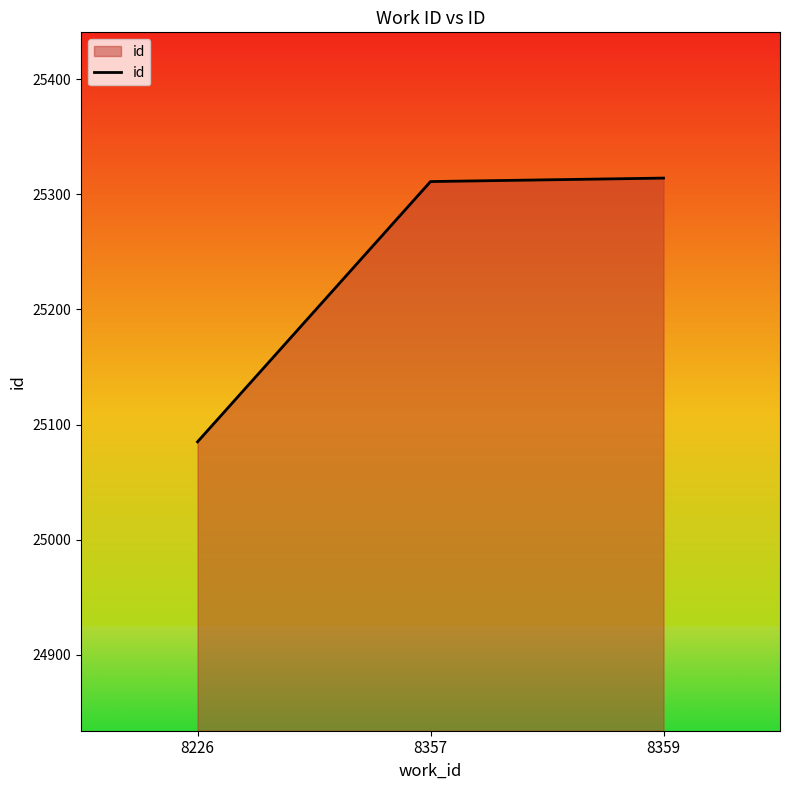

Between 8357 and 8226, which is larger?

8357